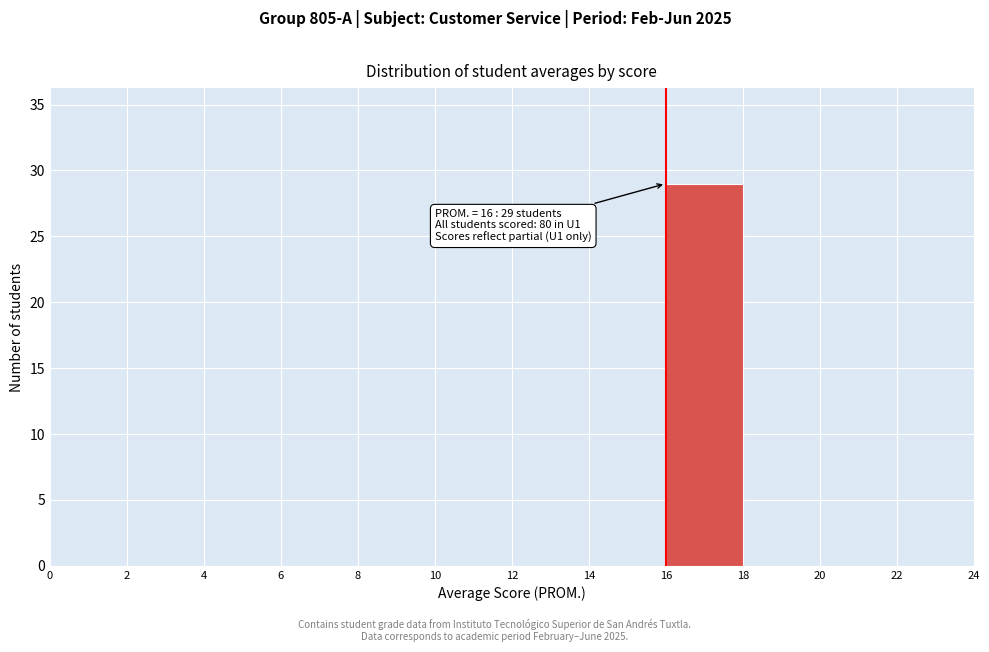

Which range on the x-axis has the tallest bar?

16 to 18